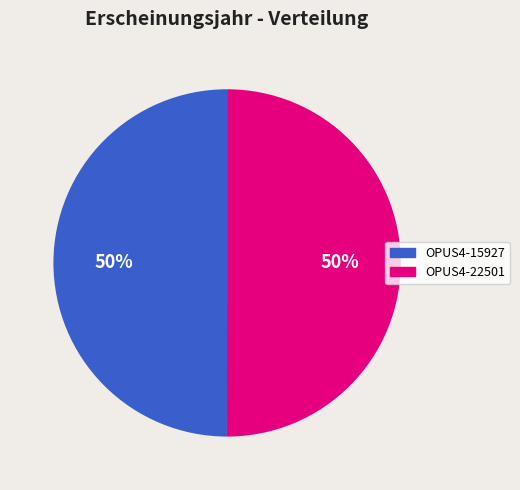

To the nearest percent, what percentage of the pie is OPUS4-15927?

50%